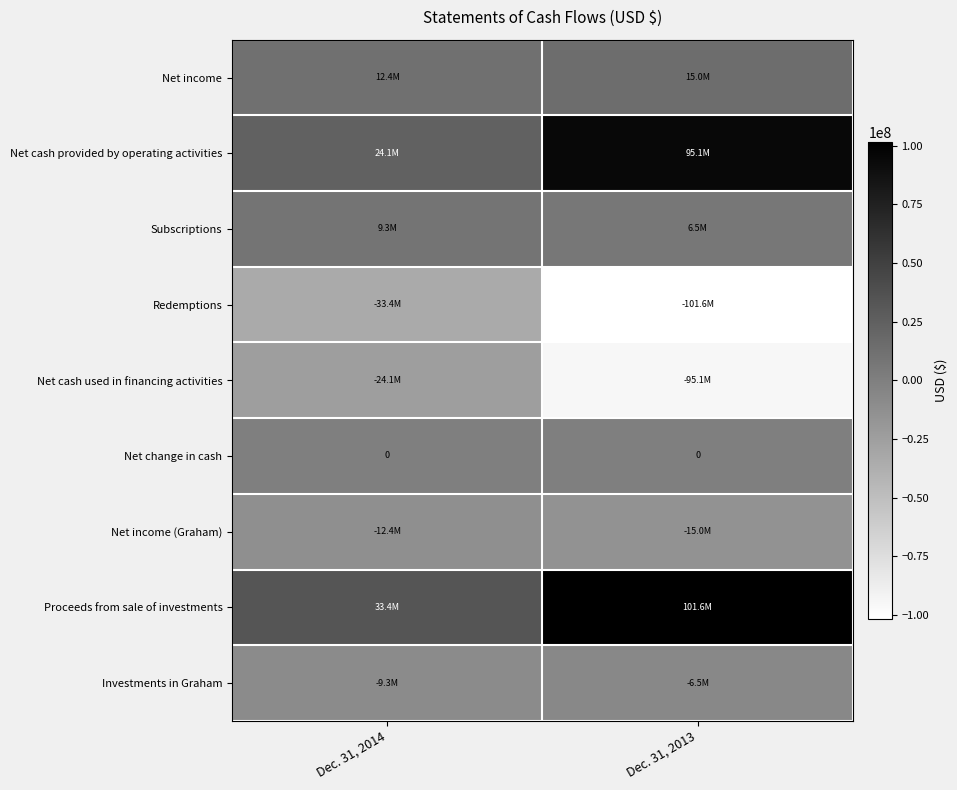

True or false: Net cash provided by operating activities has a value of 33234810 at Dec. 31, 2014.

False